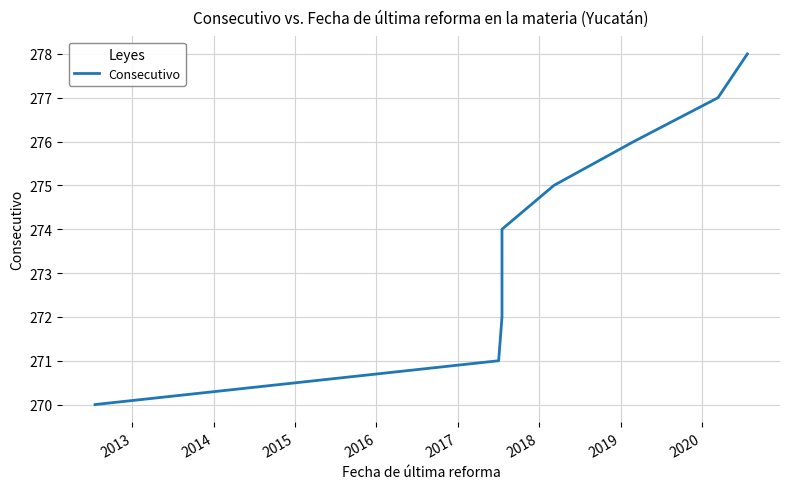

How many lines are shown in the chart?

1